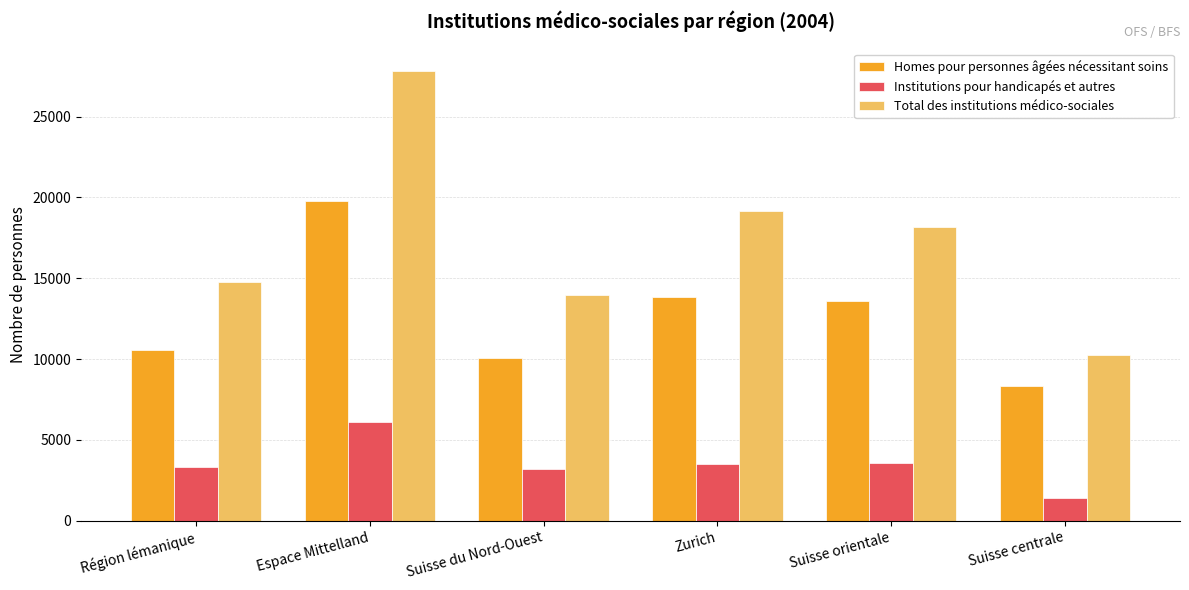

What is the highest value of the Total des institutions médico-sociales series?

27829